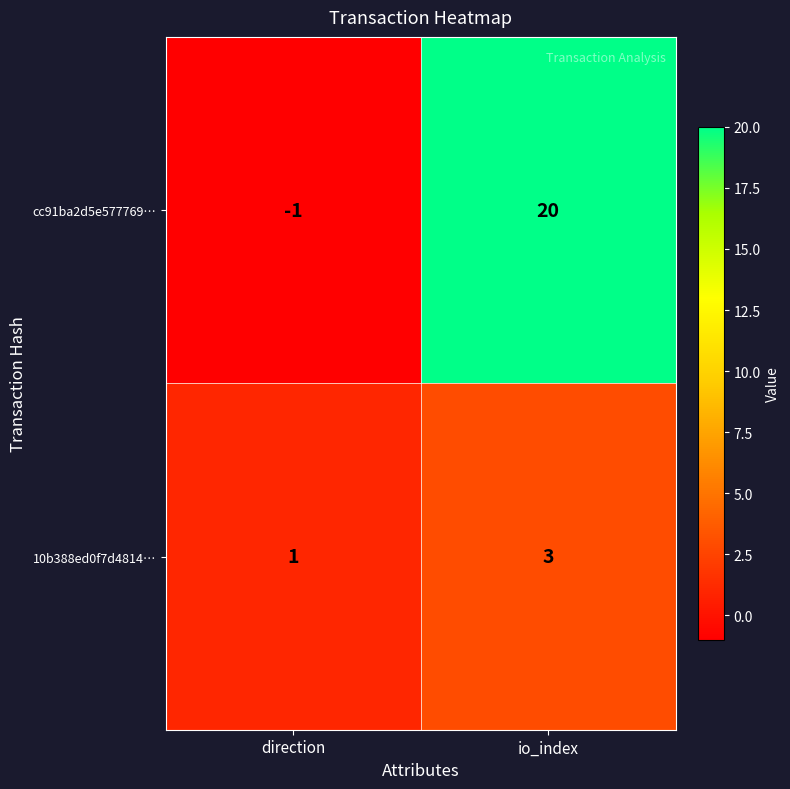

What is the sum of the cc91ba2d5e577769… values at io_index and direction?

19